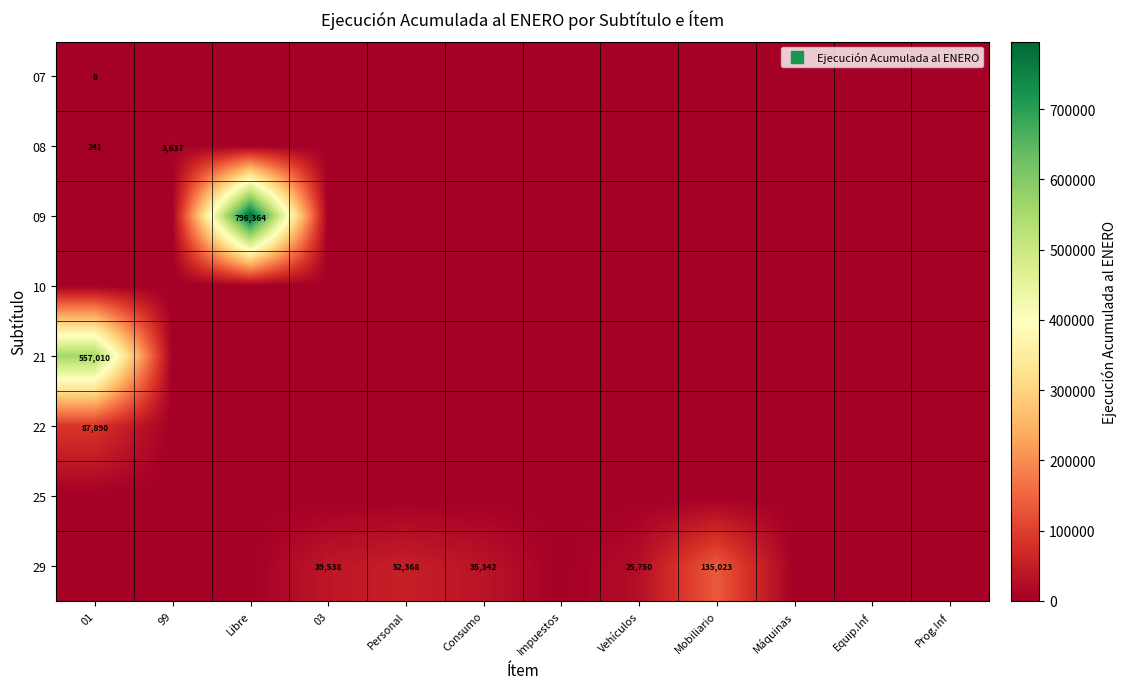

Is the value of 29 at Libre greater than the value of 08 at Equip.Inf?

No